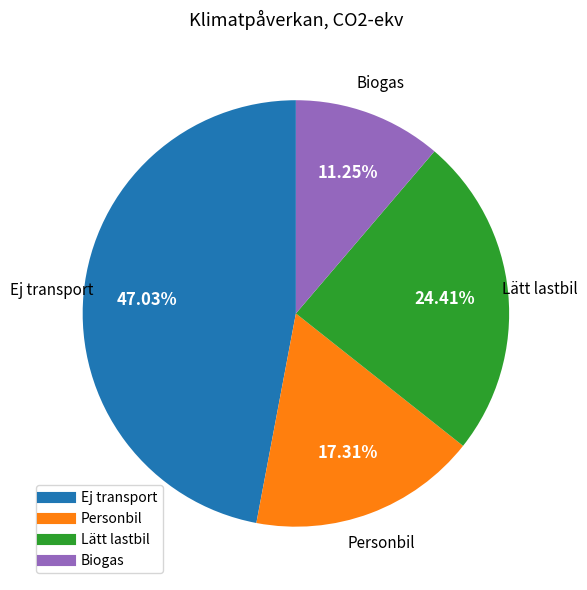

Does Lätt lastbil account for over 50% of the chart?

No